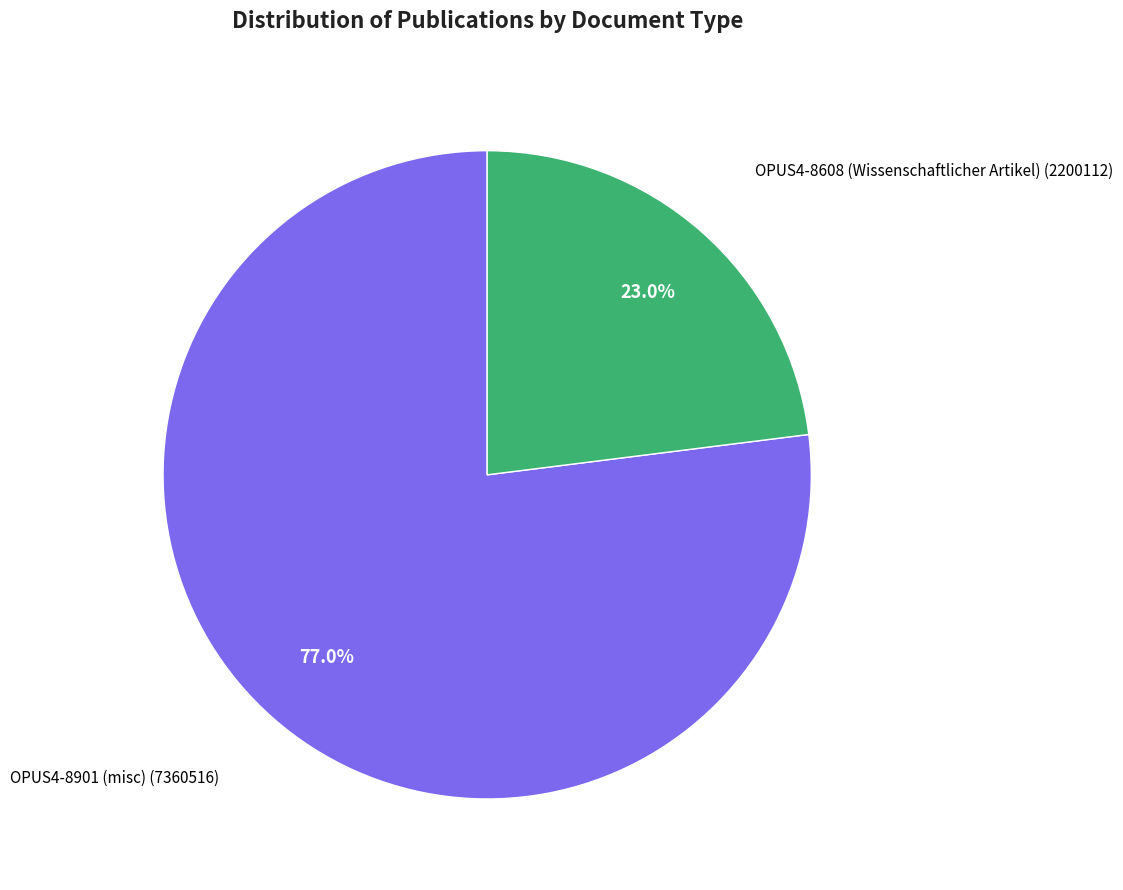

Does any single category account for the majority?

Yes